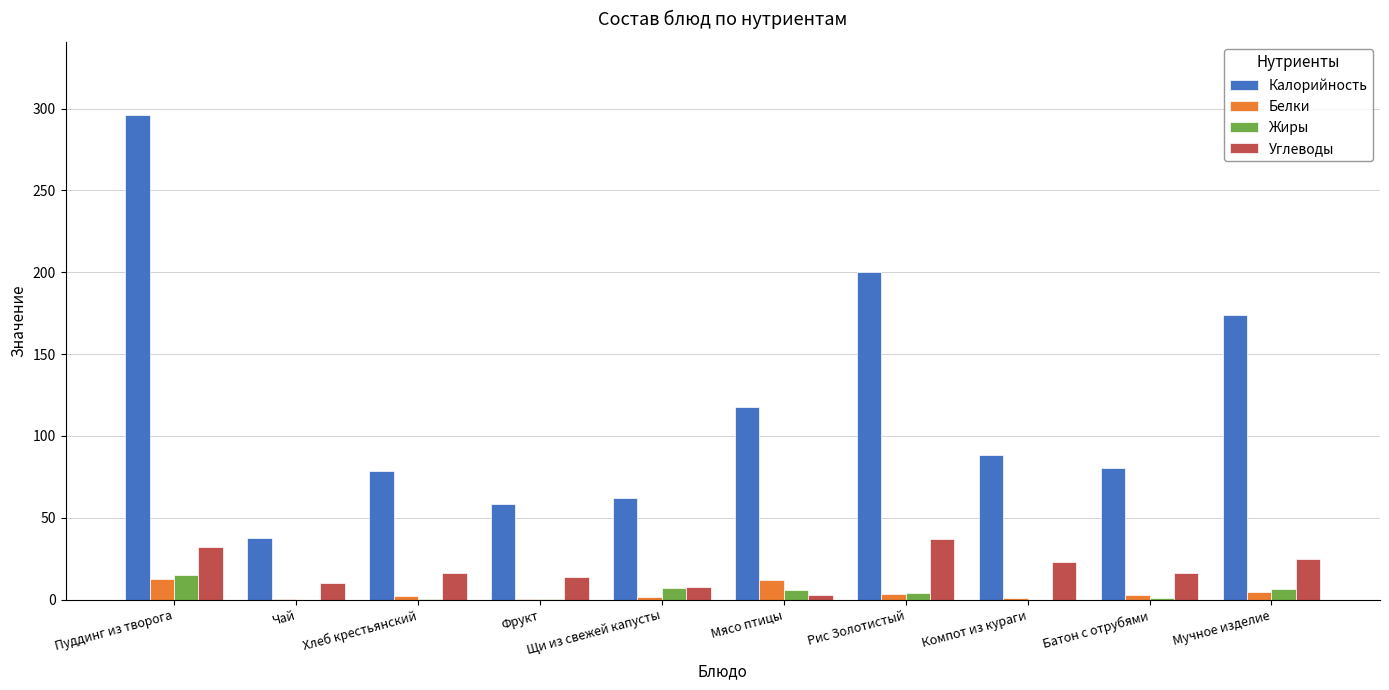

The Калорийность series shows 296.3 at Пуддинг из творога. True or false?

True